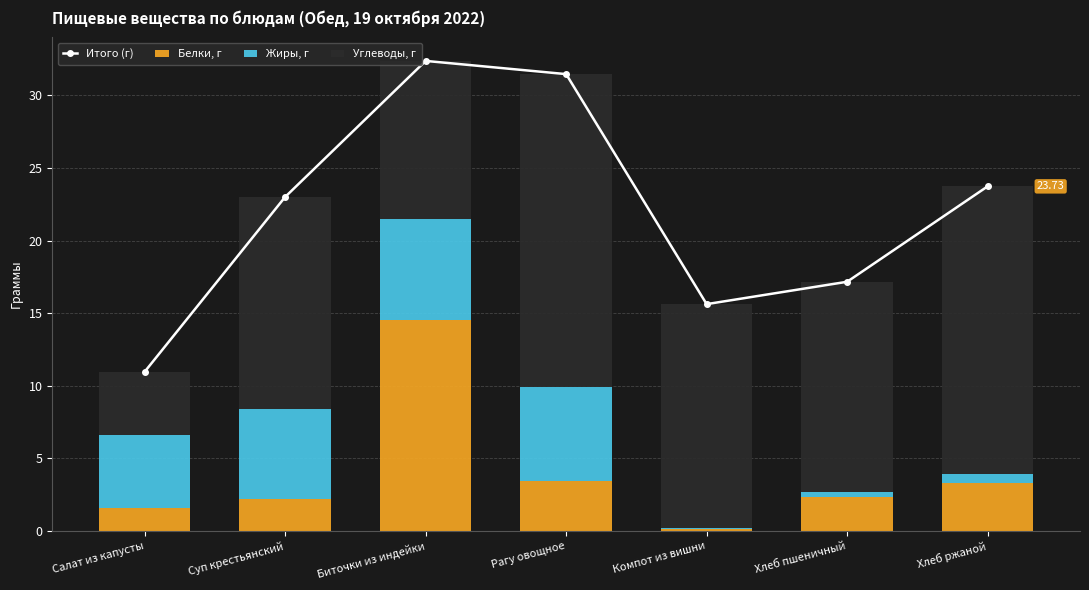

The value of Углеводы, г at Рагу овощное is 21.5. True or false?

True